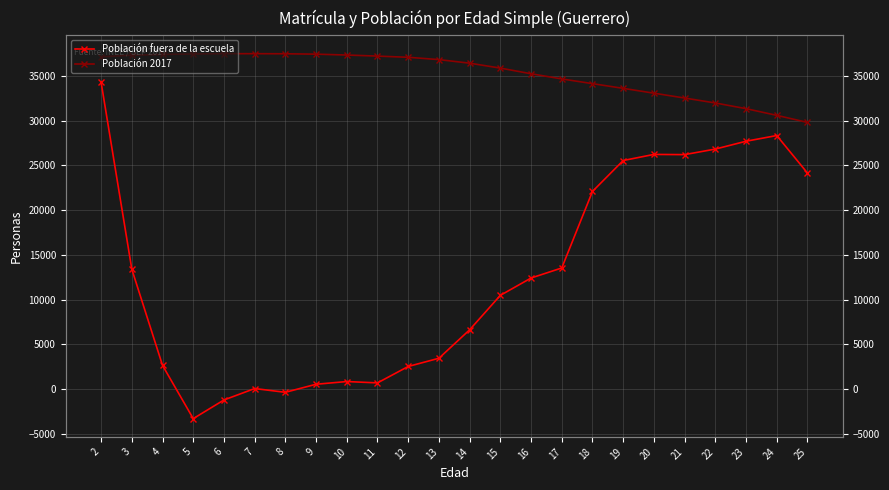

Rank the series by their maximum value, from highest to lowest.

Población 2017, Población fuera de la escuela